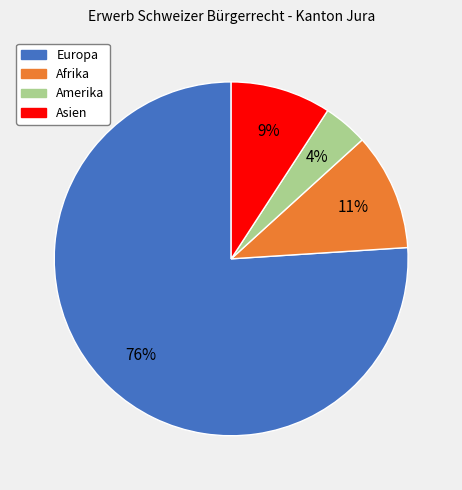

To the nearest percent, what is the difference between the largest and smallest slice percentages?

72%